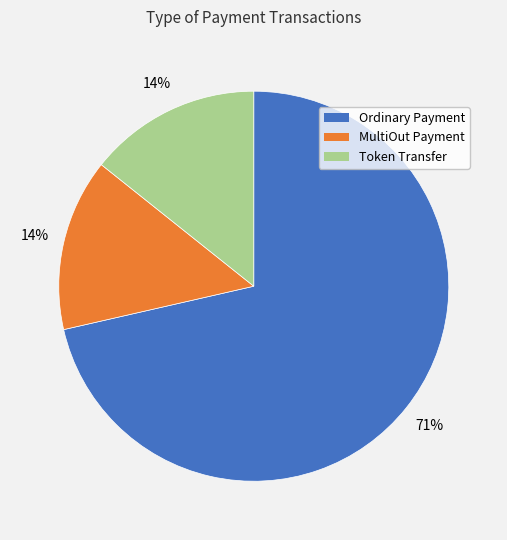

Is the sum of Ordinary Payment and Token Transfer greater than half?

Yes